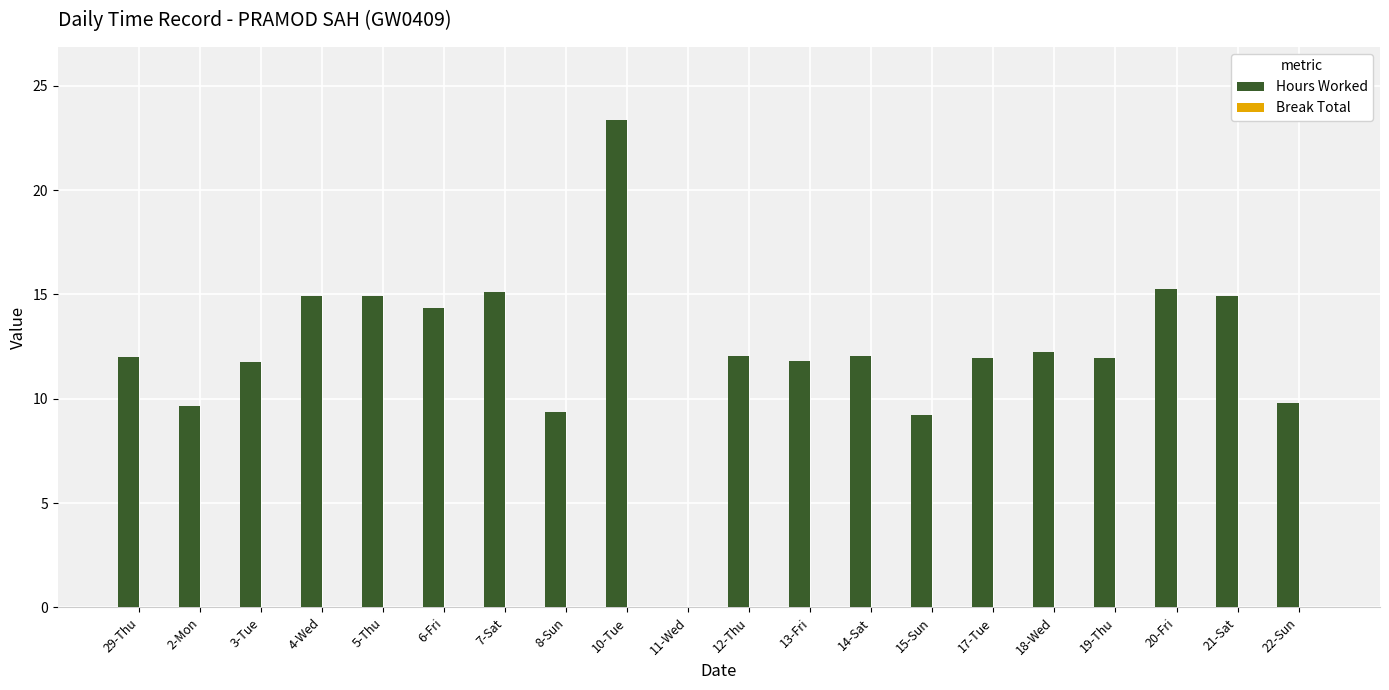

Approximately how many times larger is the value at 2-Mon compared to 15-Sun?

1.0